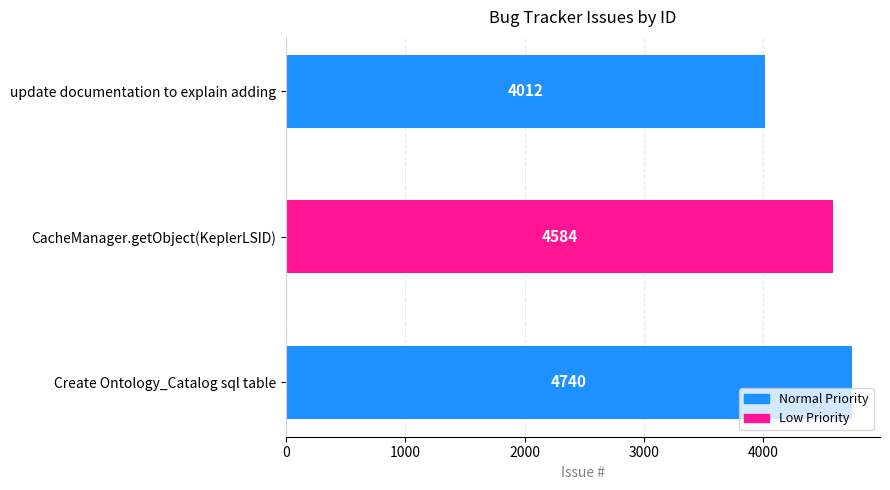

Are the bars grouped side by side (vs. stacked)?

No